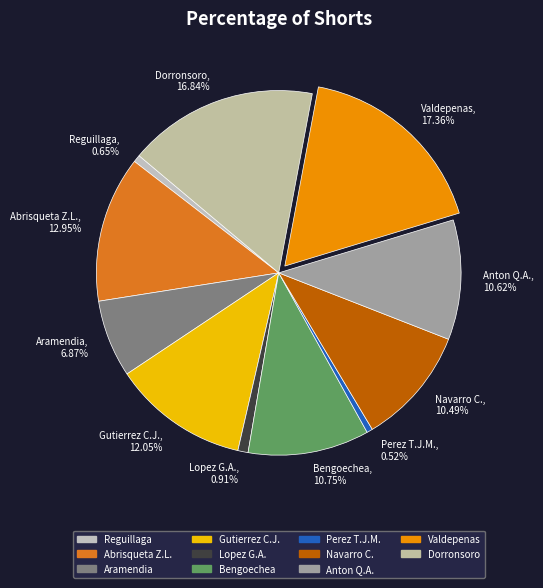

Which slice is the largest?

Valdepenas